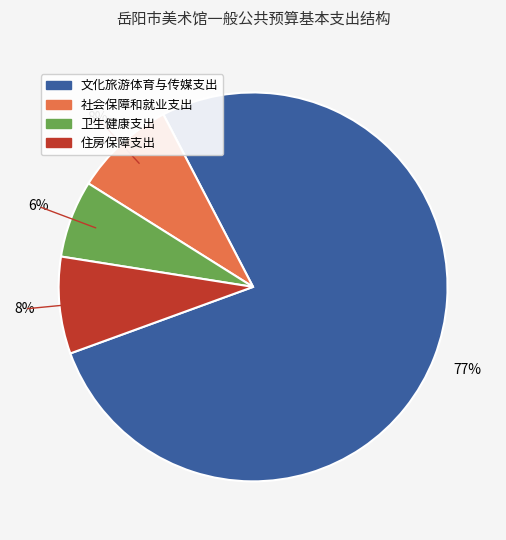

To the nearest percent, what portion does 住房保障支出 represent?

8%